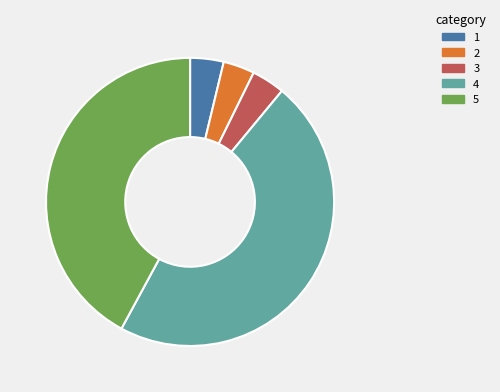

Count the number of slices in the pie.

5